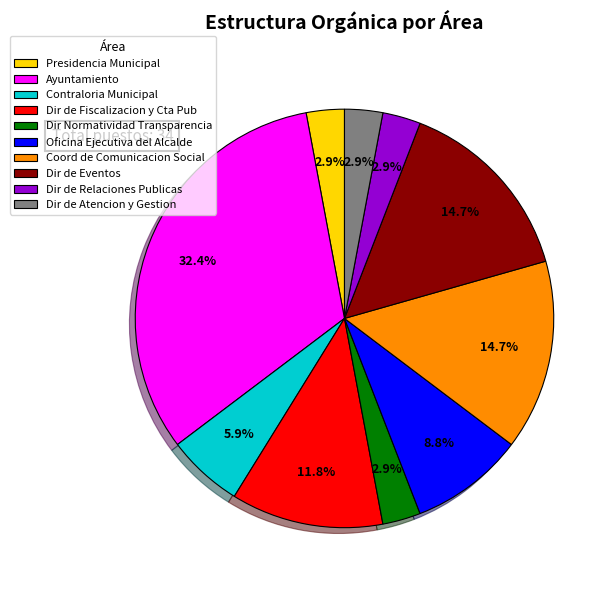

Count the number of slices in the pie.

10